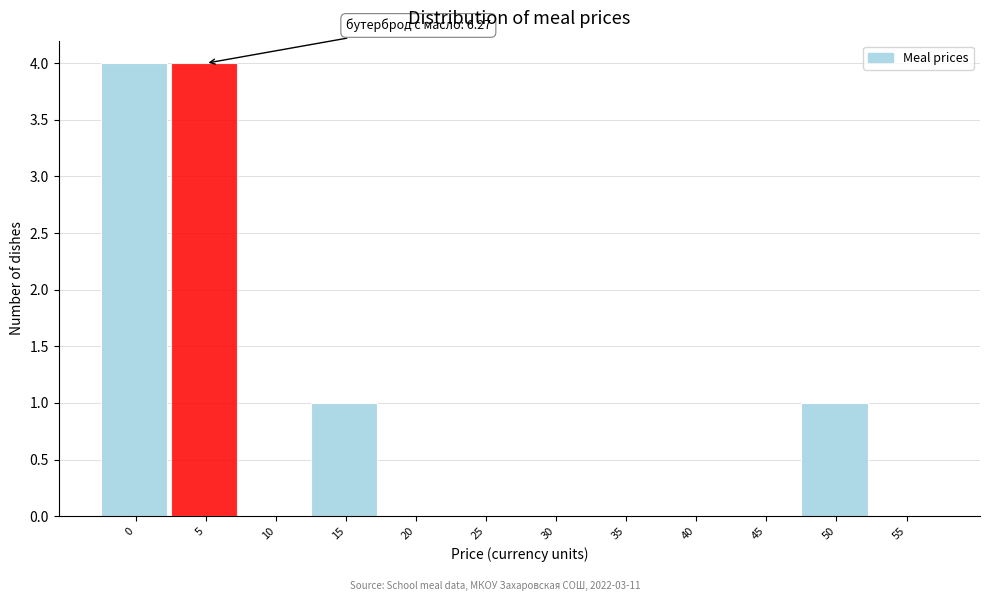

Reading left to right, extract all data points from this chart.

0=4	5=4	10=0	15=1	20=0	25=0	30=0	35=0	40=0	45=0	50=1	55=0